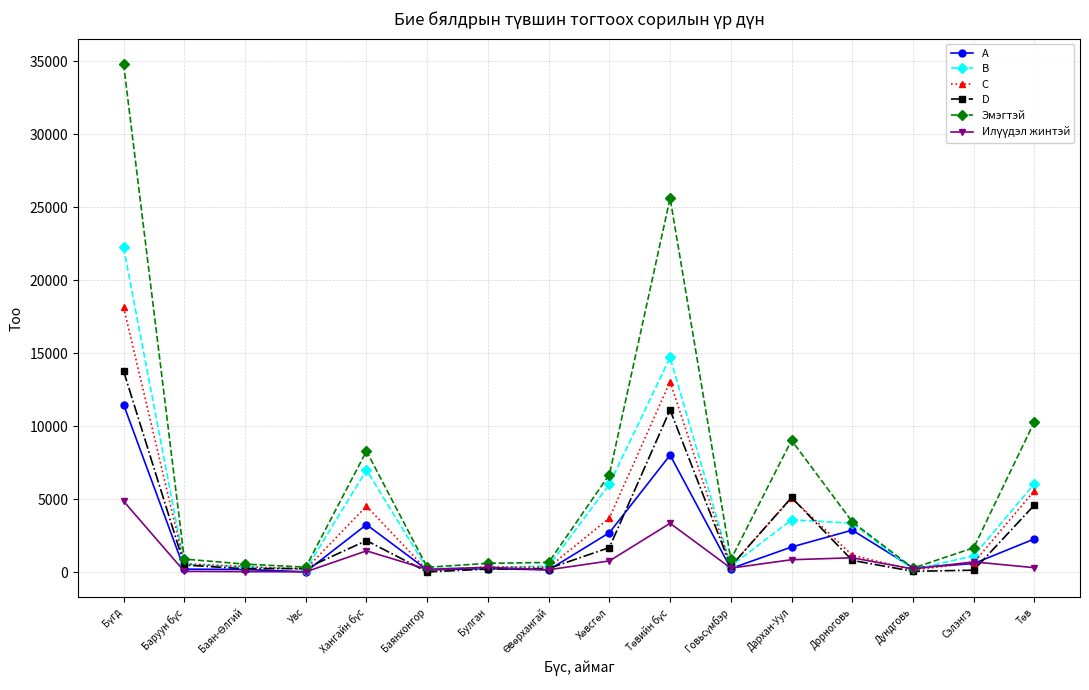

Which series has the largest total across all categories?

Эмэгтэй